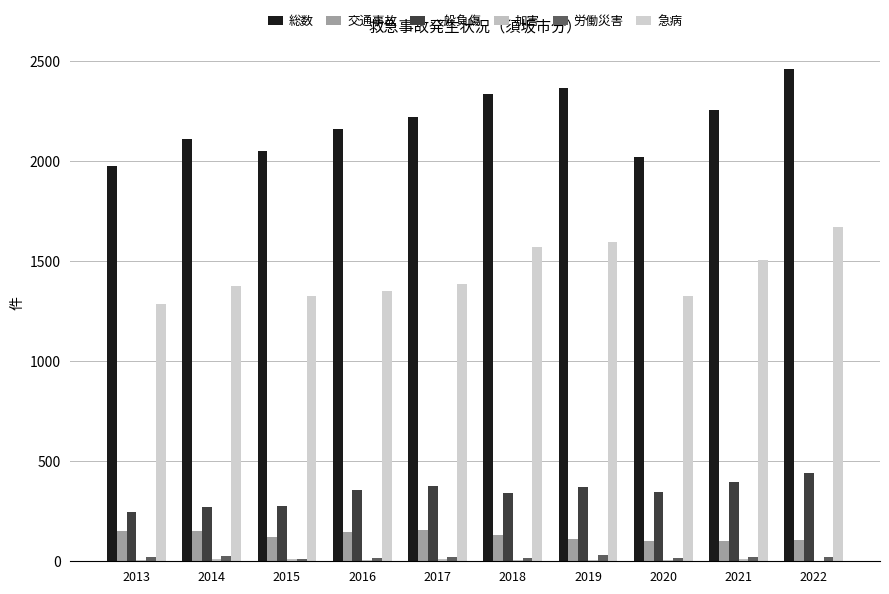

Which series has the largest range (max minus min)?

総数